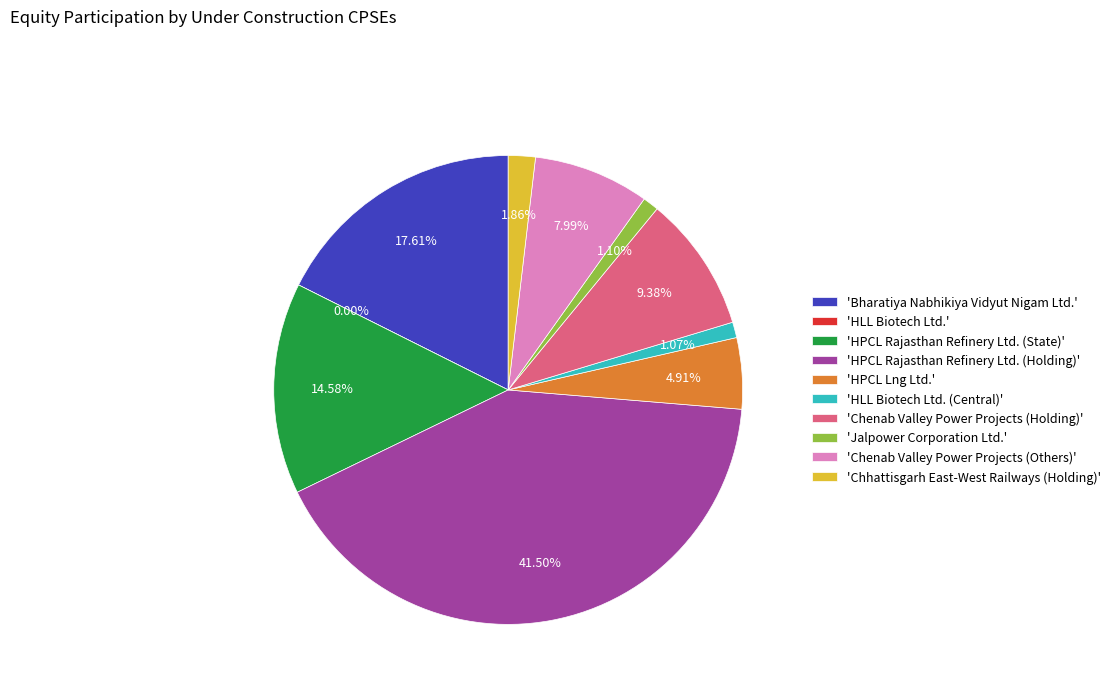

How many segments does this pie chart have?

10